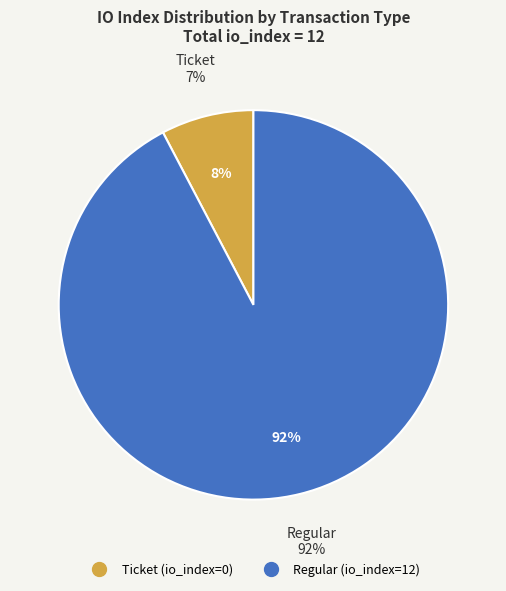

Rank the categories by value from lowest to highest.

Ticket (io_index=0), Regular (io_index=12)